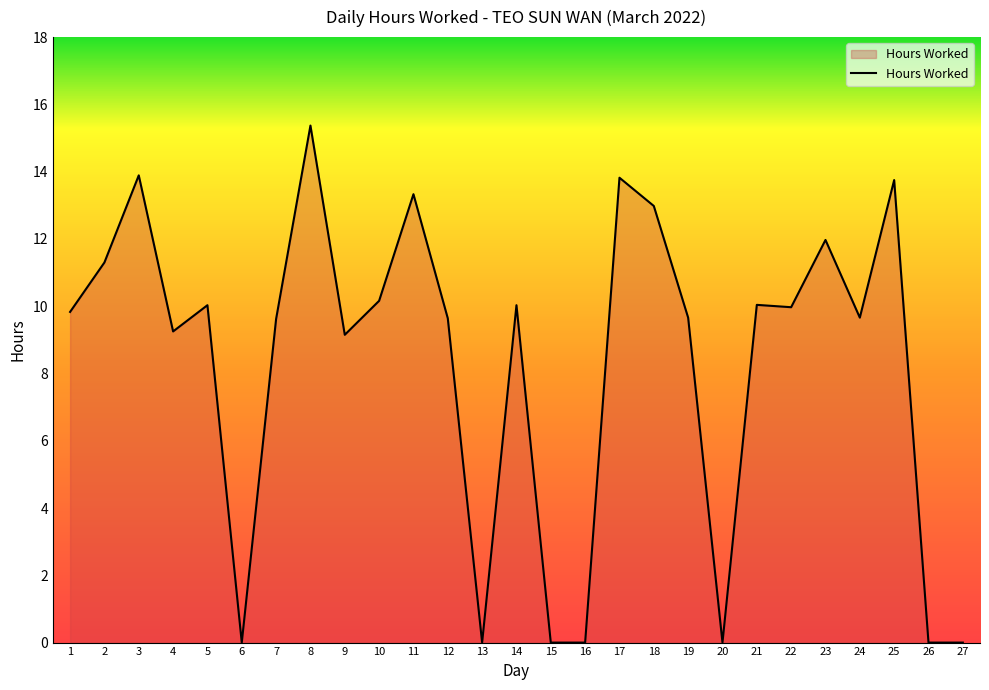

How many lines are shown in the chart?

1